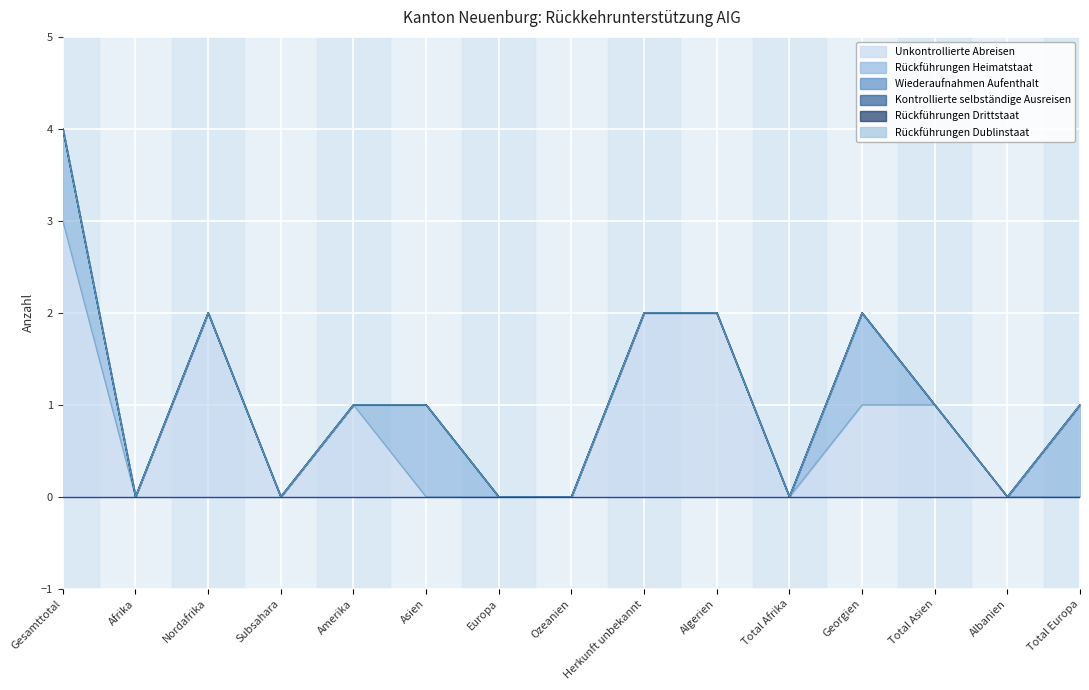

At which category is the sum across all series the highest?

Gesamttotal